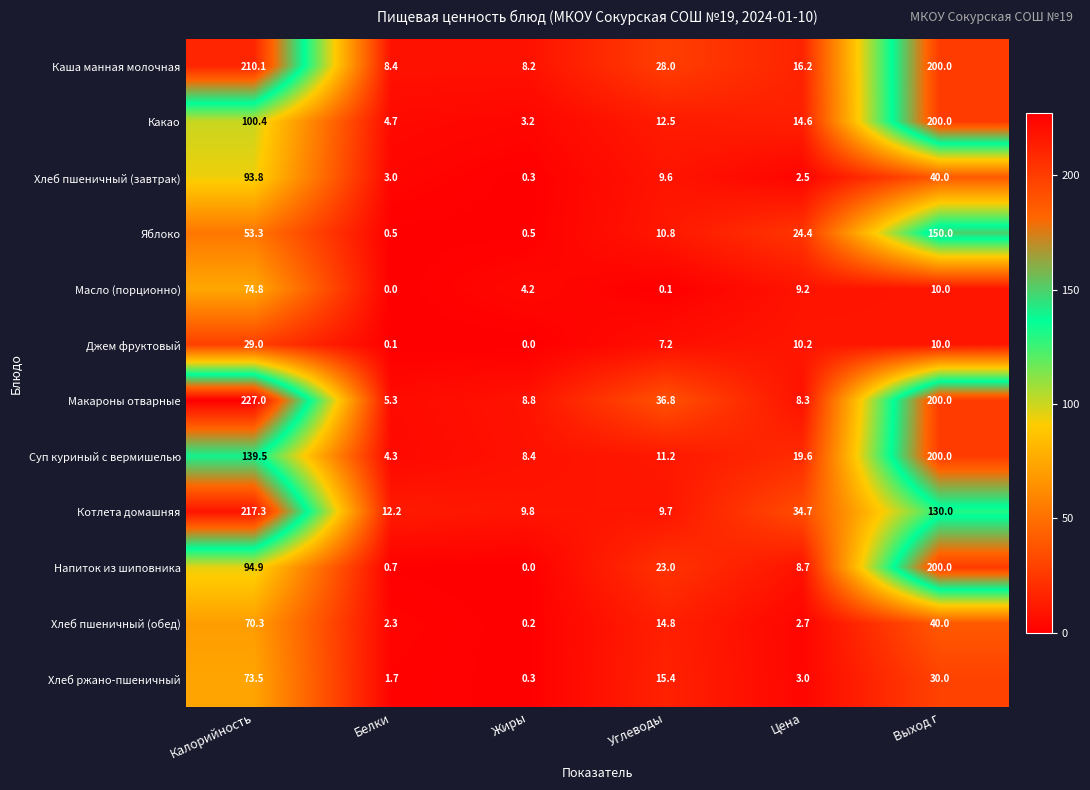

The value of Хлеб пшеничный (обед) at Цена is 1.1. True or false?

False